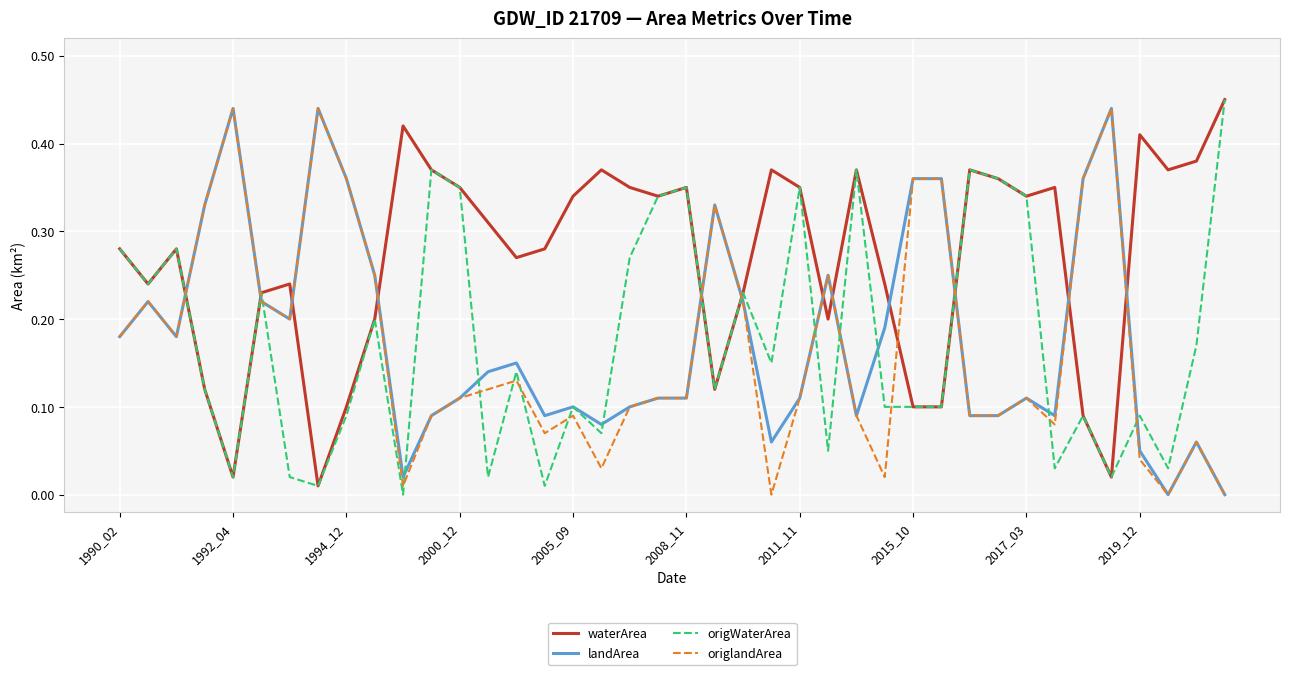

True or false: origlandArea and waterArea intersect in this chart.

True